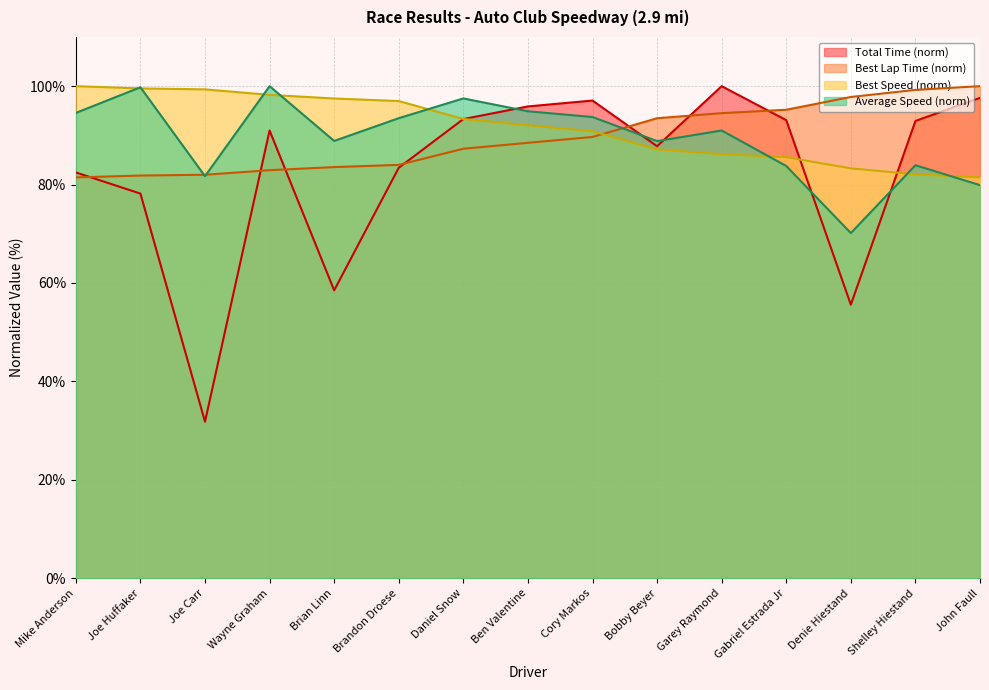

What is the sum of all Total Time values?

1238.6